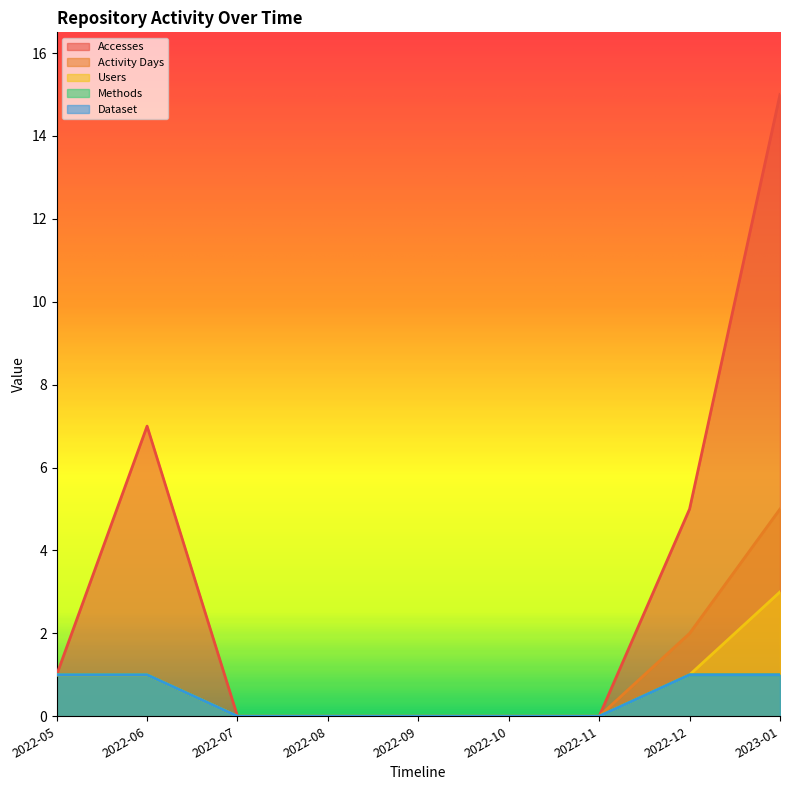

At which category is the sum across all series the highest?

2023-01